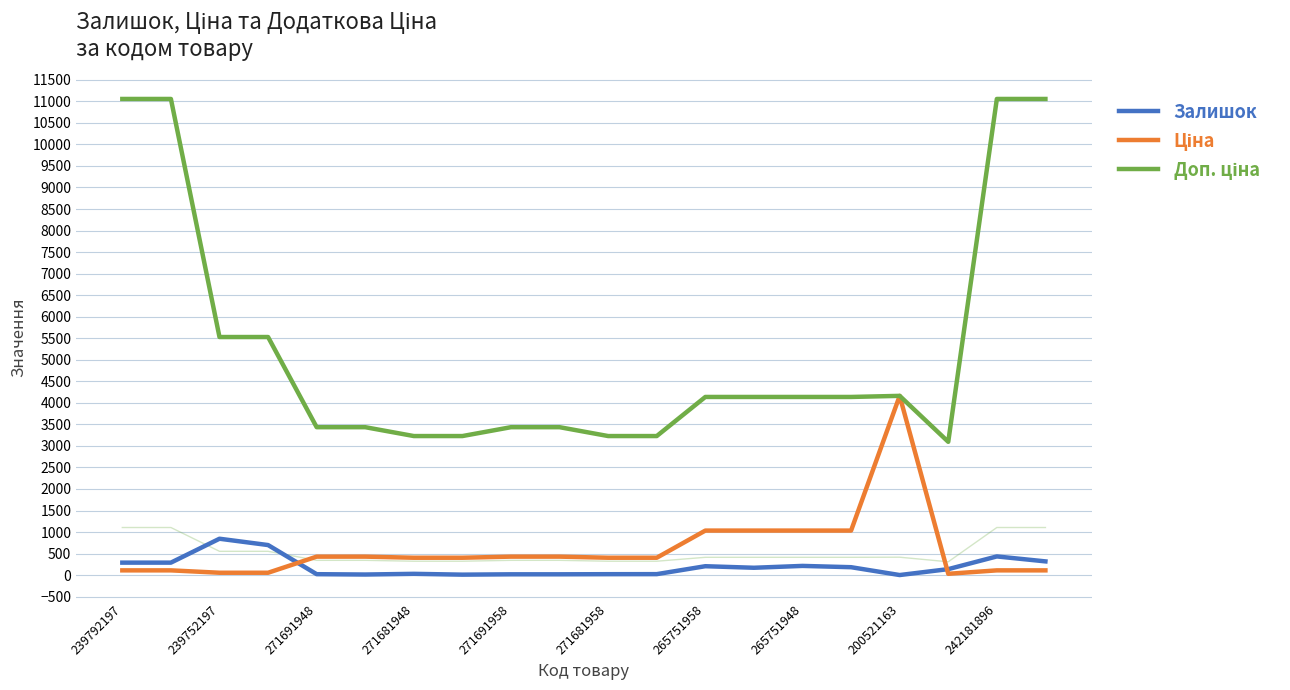

Reading left to right, what are all the values shown in this chart?

Залишок: 290.0	290.0	845.0	698.0	22.0	14.0	30.0	11.0	19.0	19.0	22.0	23.0	207.0	171.0	214.0	184.0	2.0	139.0	434.0	319.0
Ціна: 110.5	110.5	55.3	55.3	429.3	429.3	403.6	403.6	429.3	429.3	403.6	403.6	1034.1	1034.1	1034.1	1034.1	4161.8	30.9	110.5	110.5
Доп. ціна: 11055.0	11055.0	5528.0	5528.0	3434.6	3434.6	3228.8	3228.8	3434.6	3434.6	3228.8	3228.8	4136.6	4136.6	4136.6	4136.6	4162.0	3095.0	11055.0	11055.0